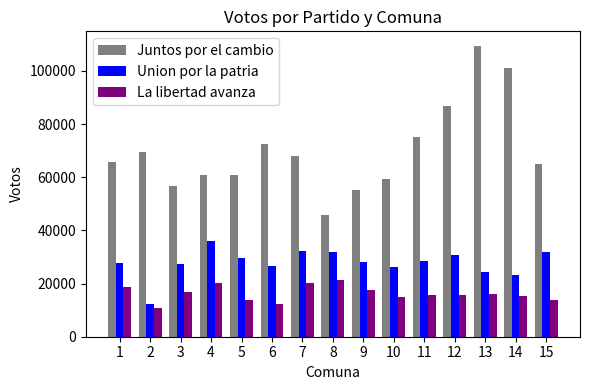

The value of La libertad avanza at 11 is 15620. True or false?

True